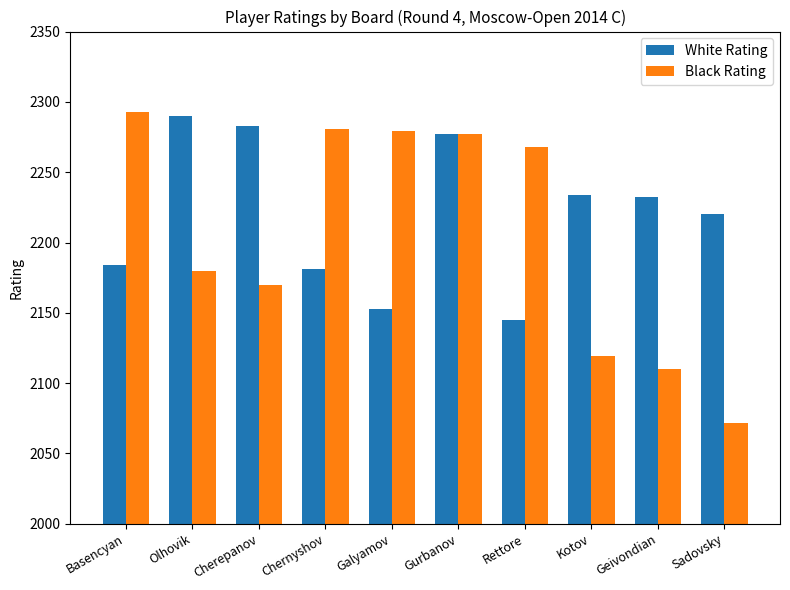

What is the label of the 5th bar from the left?

Galyamov